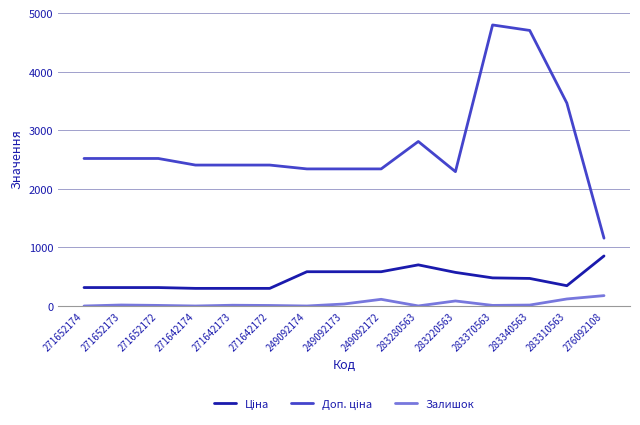

What is the greatest value displayed?

4796.4